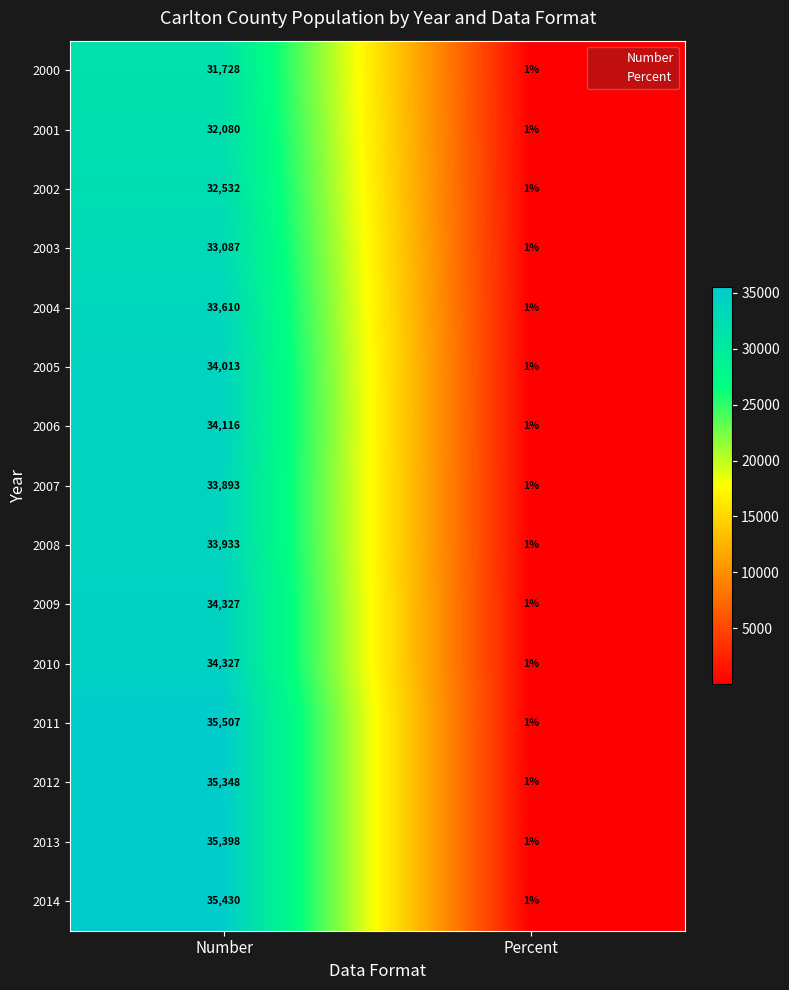

What is the greatest value displayed?

35507